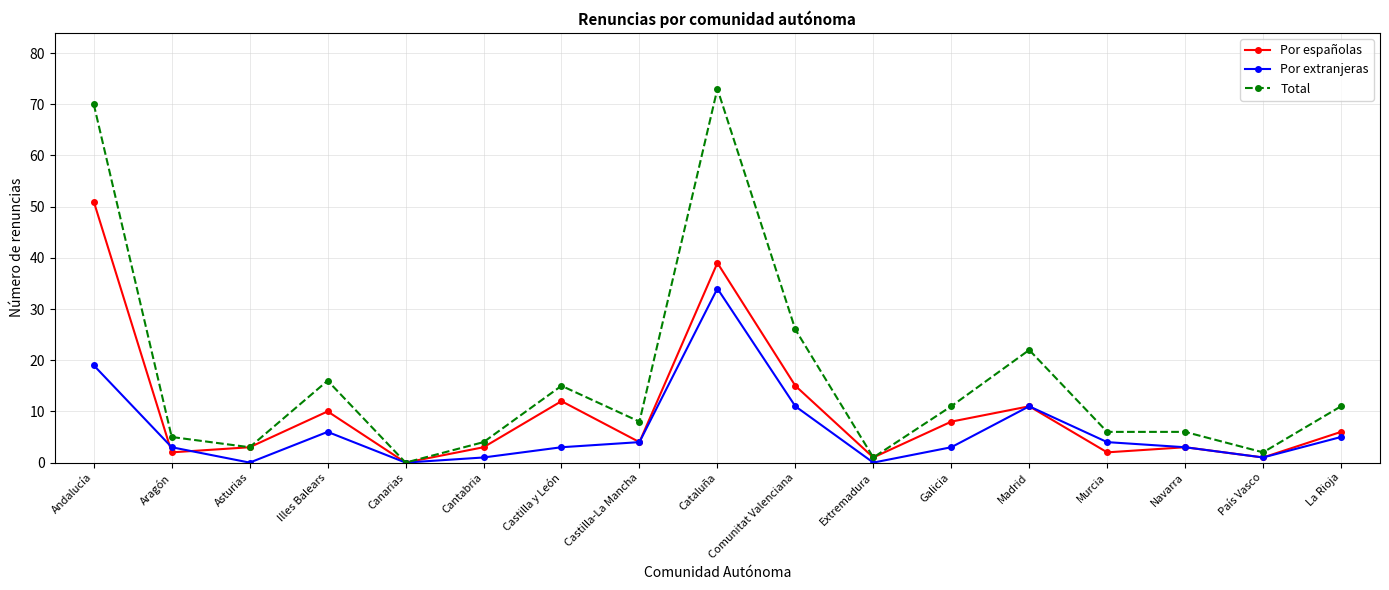

Which category has the lowest value in the Total series?

Canarias